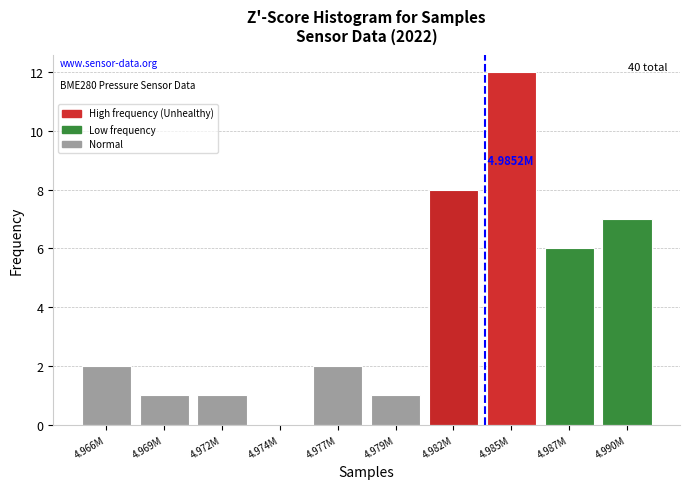

Approximately how many times larger is the value at 4.972M compared to 4.969M?

1.0